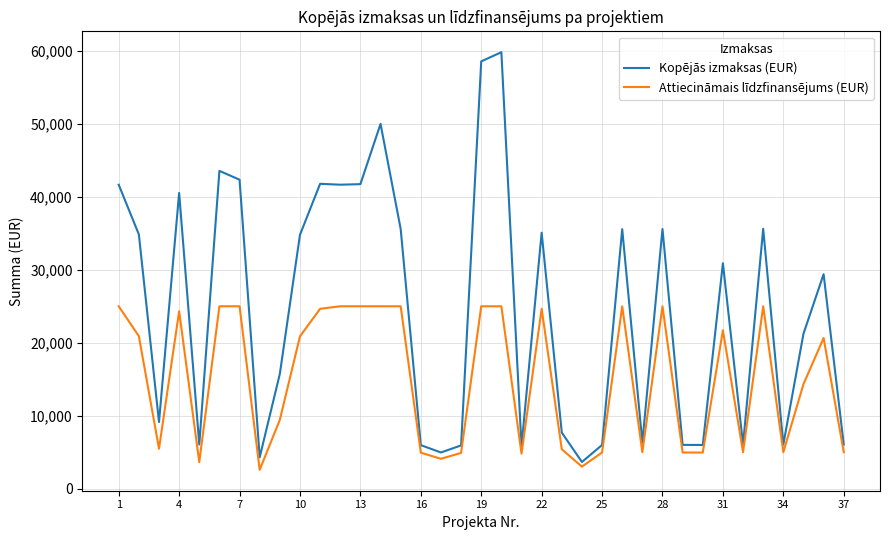

Rank the series by their maximum value, from highest to lowest.

Kopējās izmaksas (EUR), Attiecināmais līdzfinansējums (EUR)